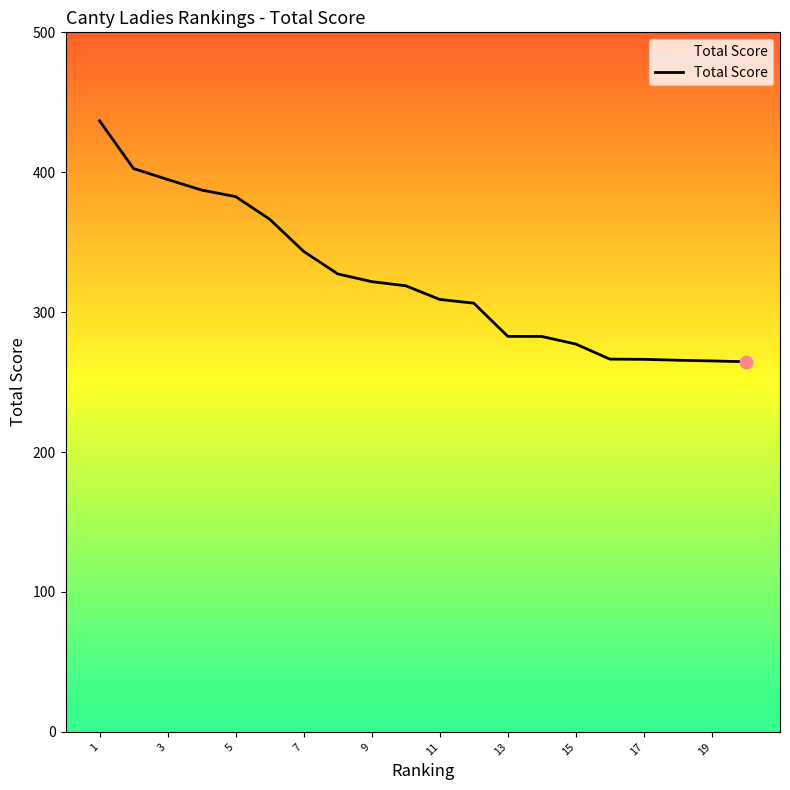

What is the maximum value shown in the chart?

436.8